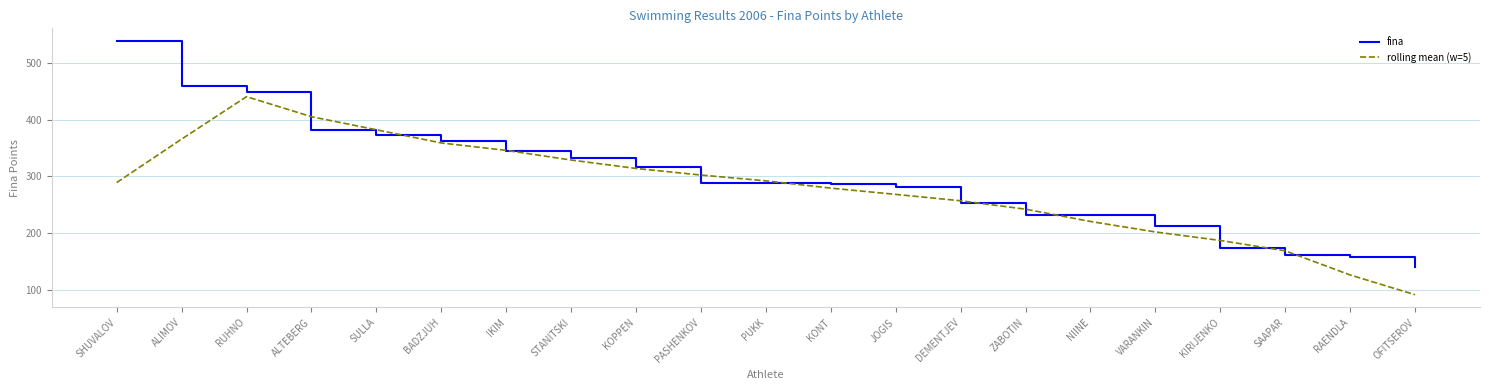

Which series has the widest spread of values?

fina